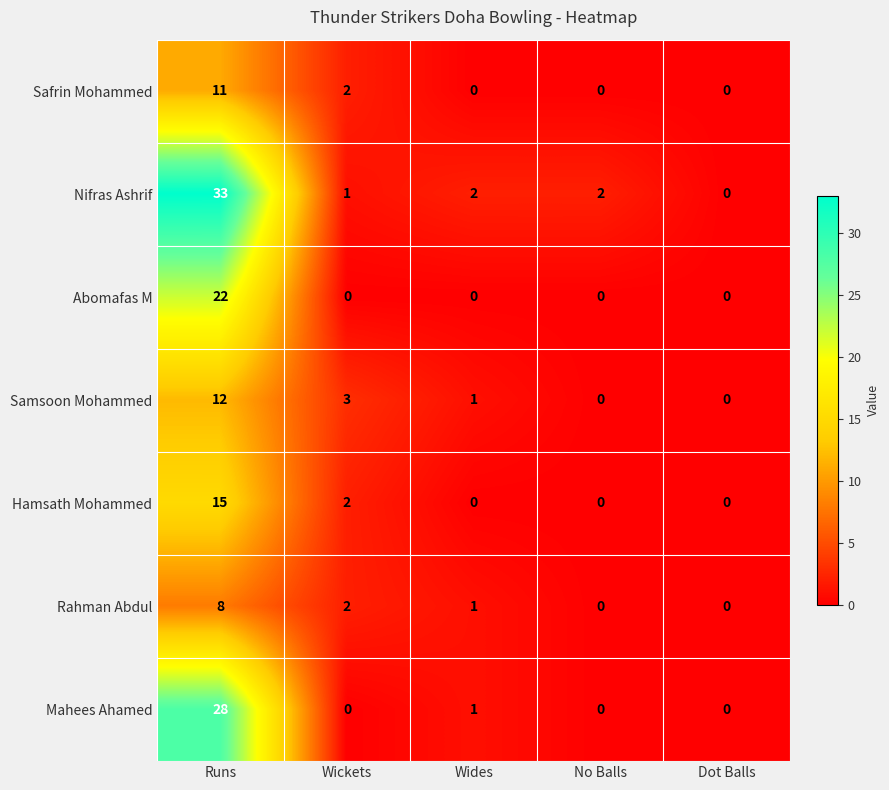

Rank the series by their maximum value, from lowest to highest.

Rahman Abdul, Safrin Mohammed, Samsoon Mohammed, Hamsath Mohammed, Abomafas M, Mahees Ahamed, Nifras Ashrif